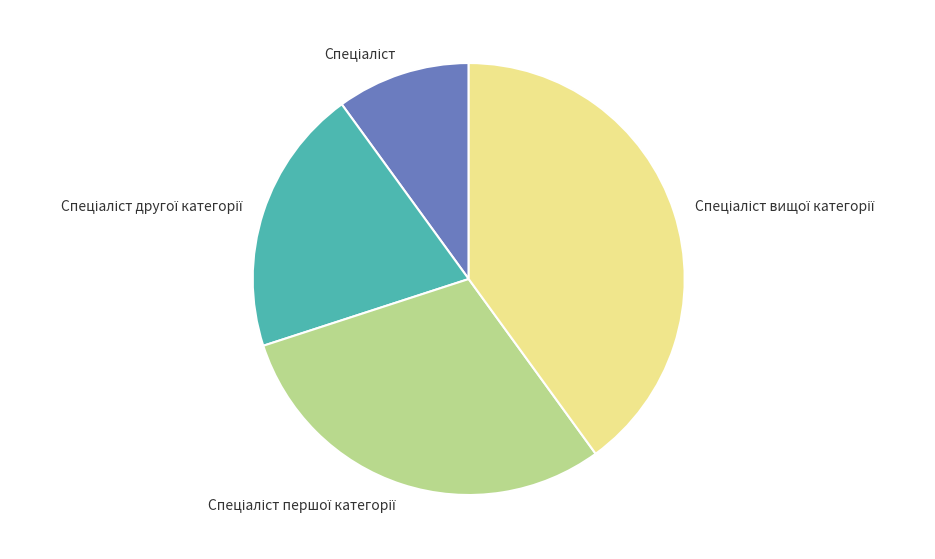

Does any single category account for the majority?

No